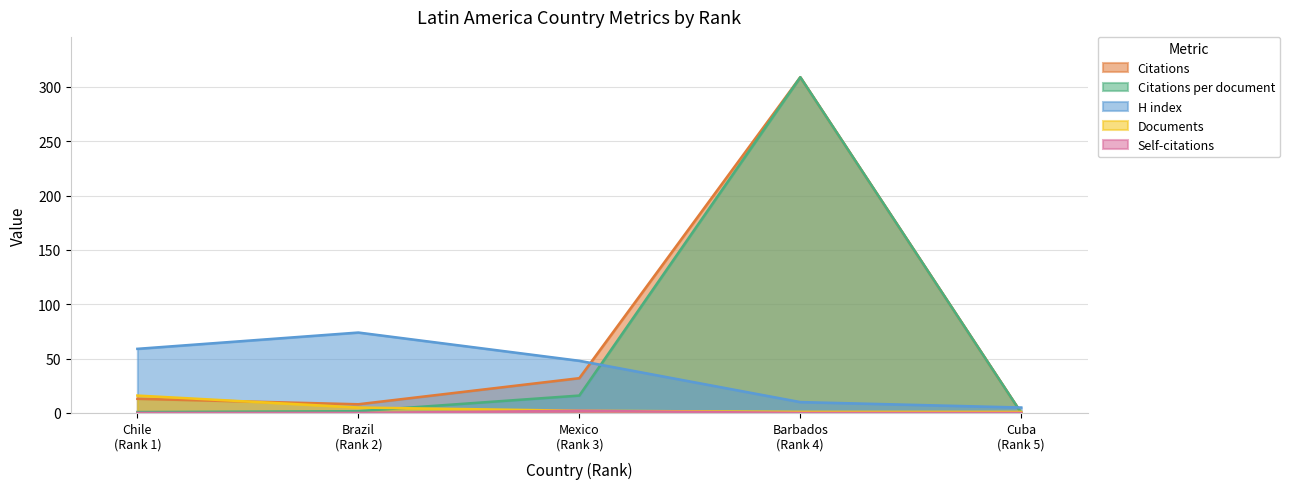

What is the sum of all Self-citations values?

2.0